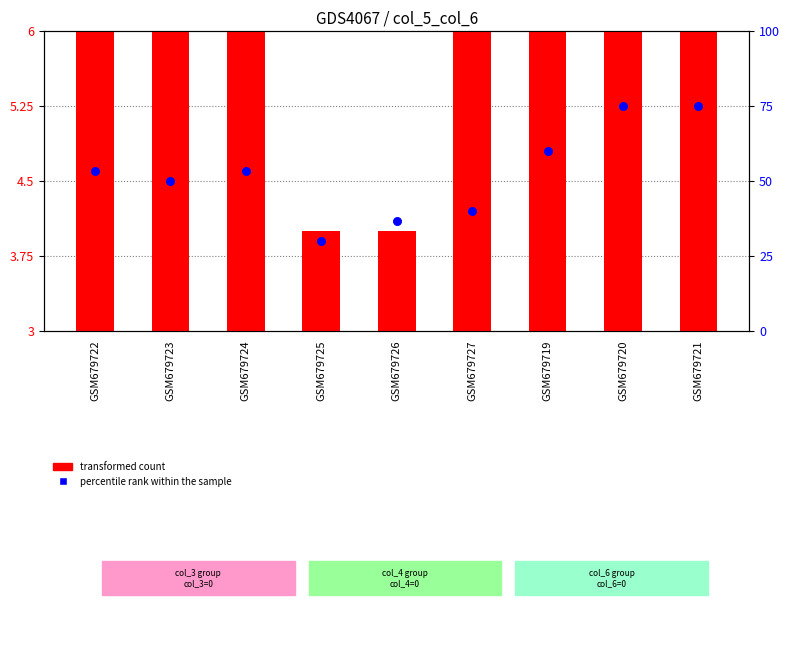

What are all the series names shown in the legend?

transformed count, percentile rank within the sample